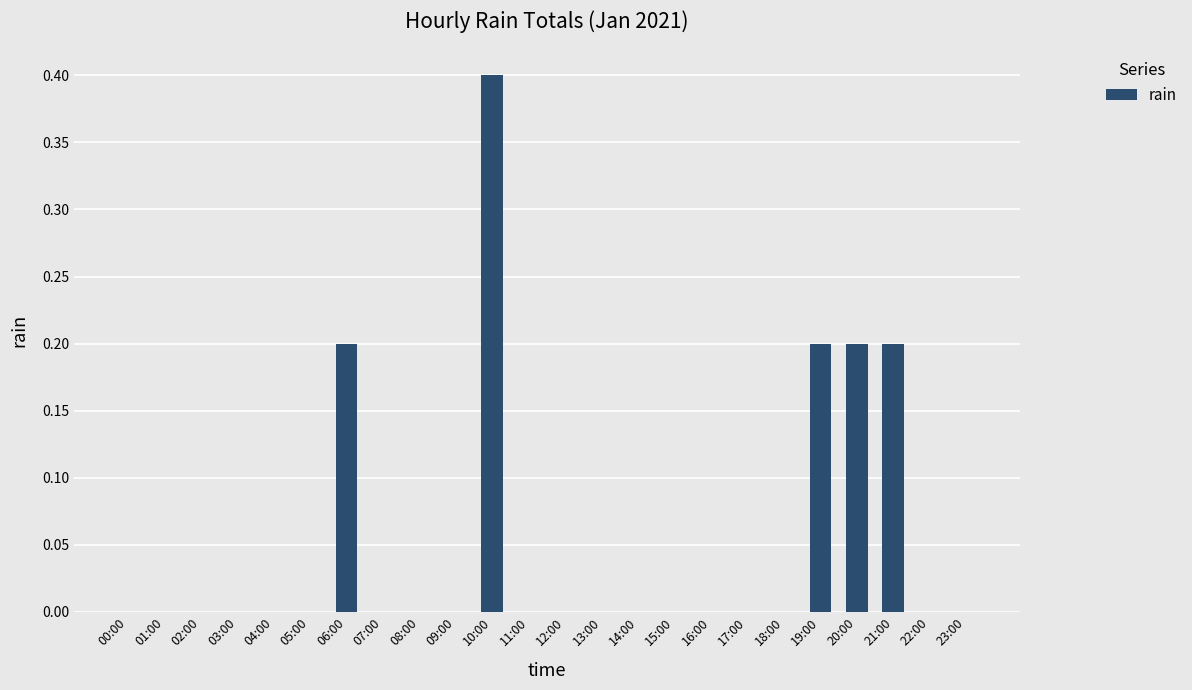

Which has a higher value, 21:00 or 12:00?

21:00